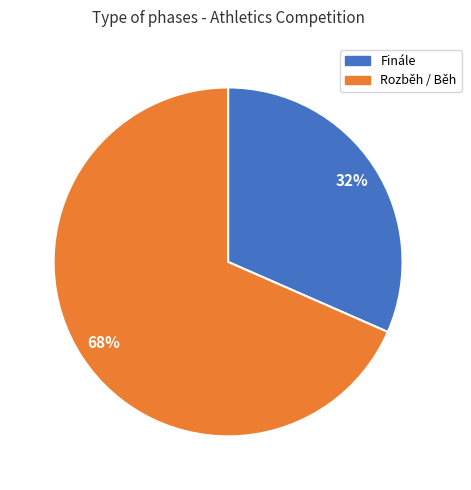

To the nearest percent, what is the average slice percentage?

50%